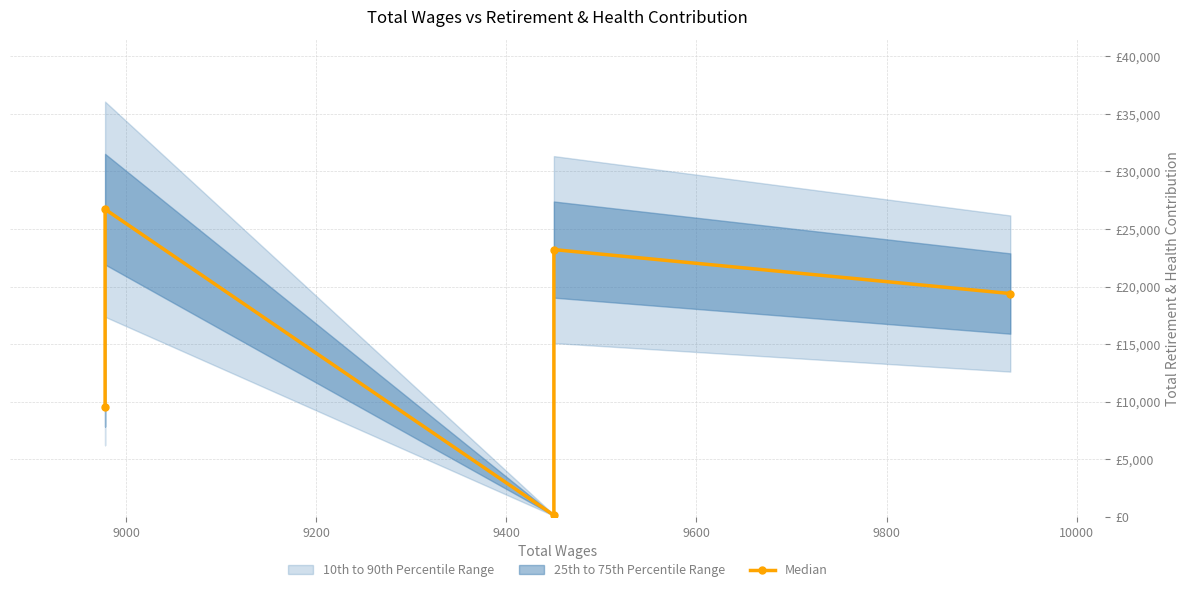

How many values are below 19389?

2